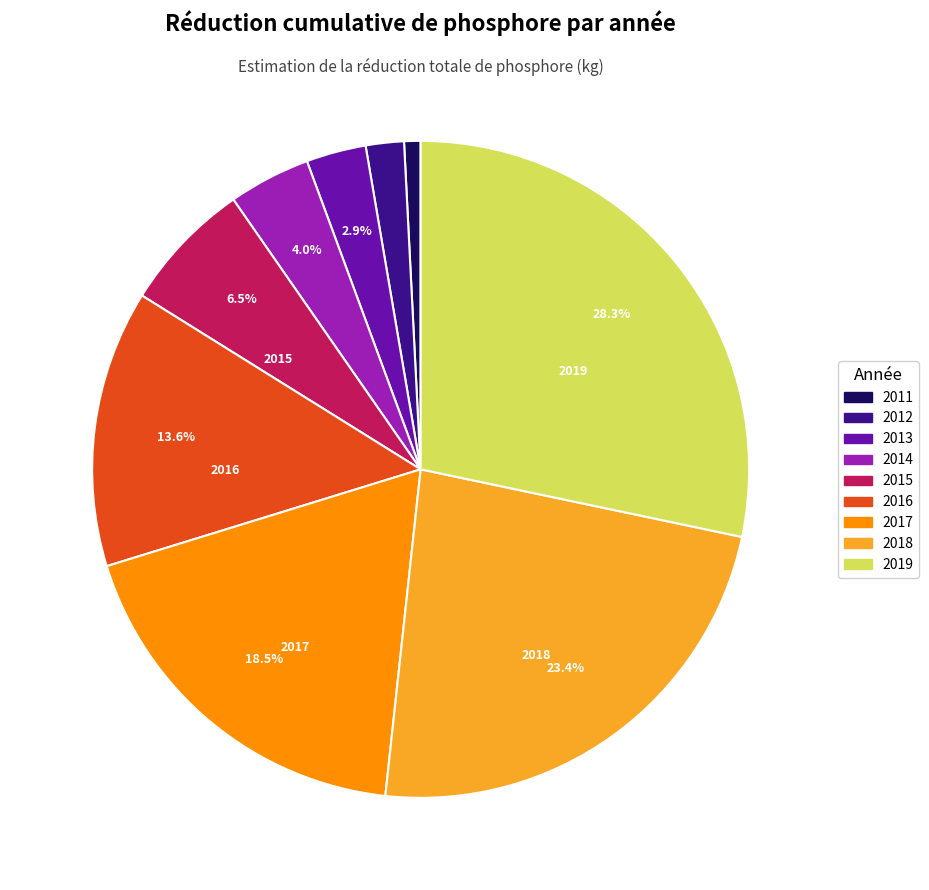

Which category has the biggest portion of the pie?

2019